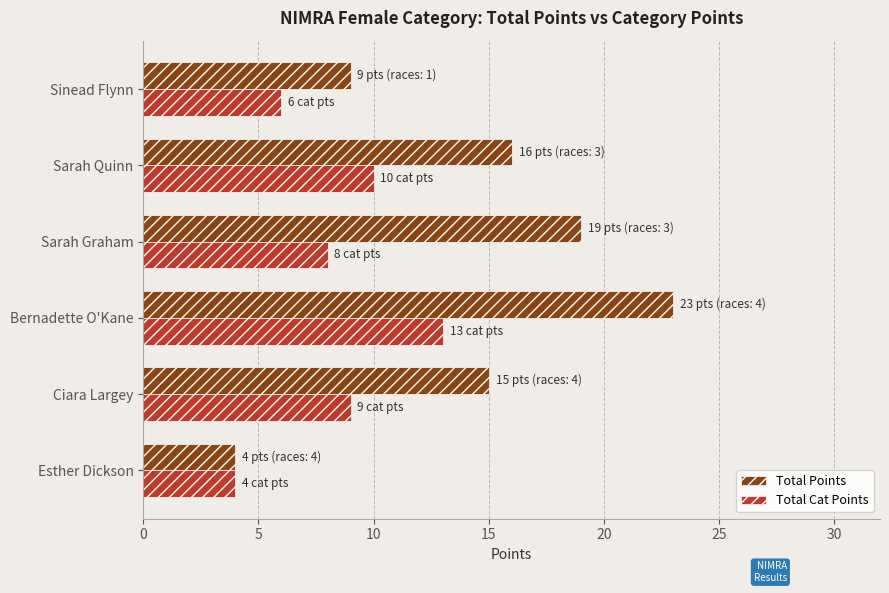

Which series changed the most between Sarah Quinn and Sinead Flynn?

Total Points